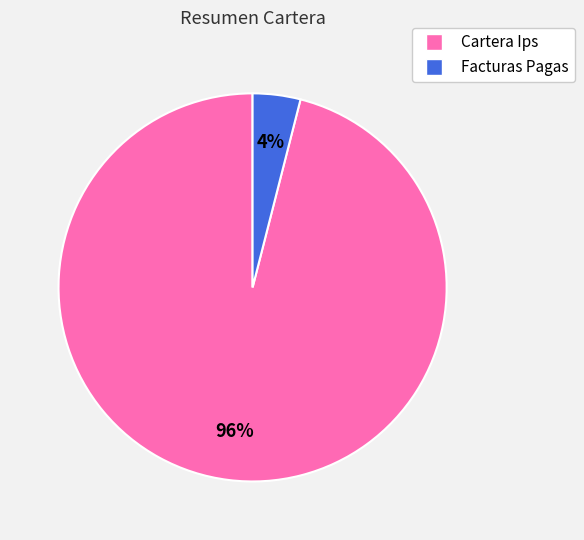

Is it true that Facturas Pagas is 4% of the pie?

True